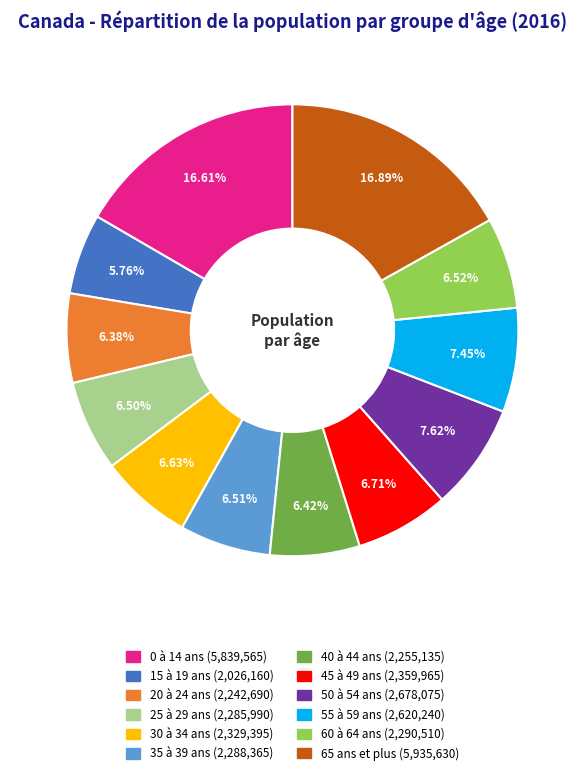

To the nearest percent, what percentage of the pie is 35 à 39 ans?

7%